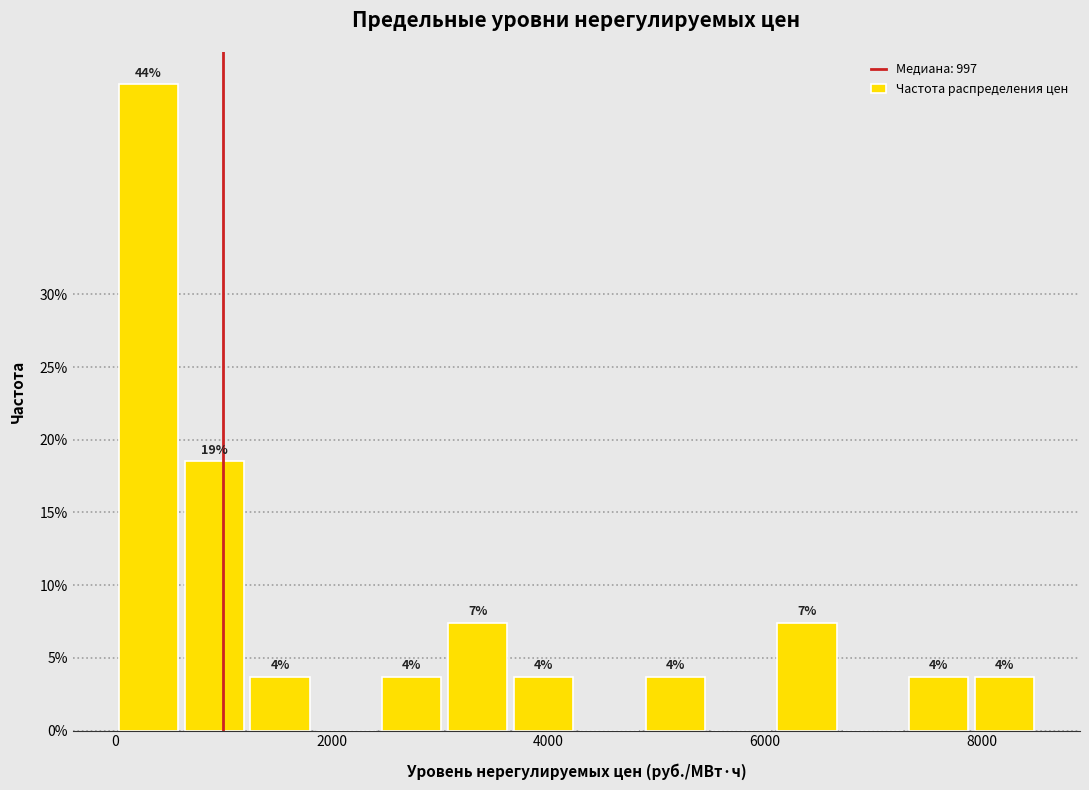

Read against the x-axis, roughly where is the centre of the tallest bar?

400